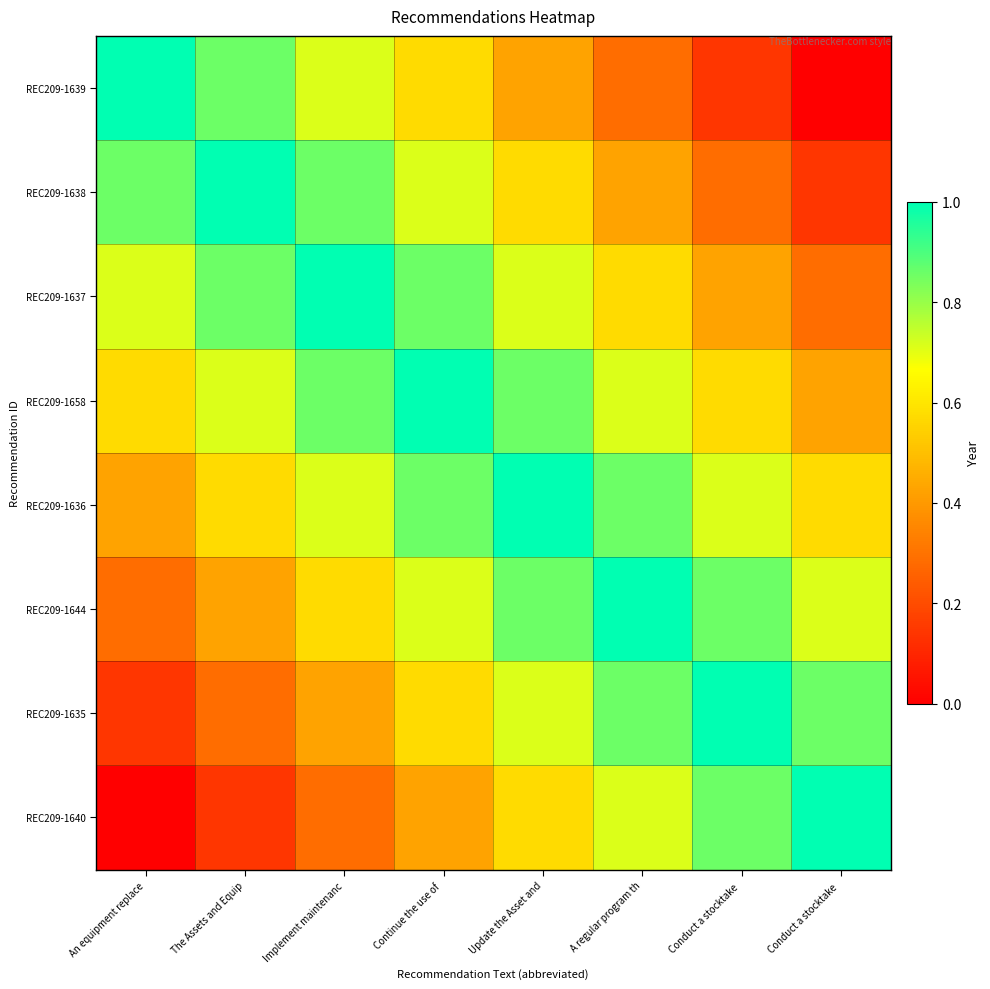

What is the greatest value displayed?

1.0